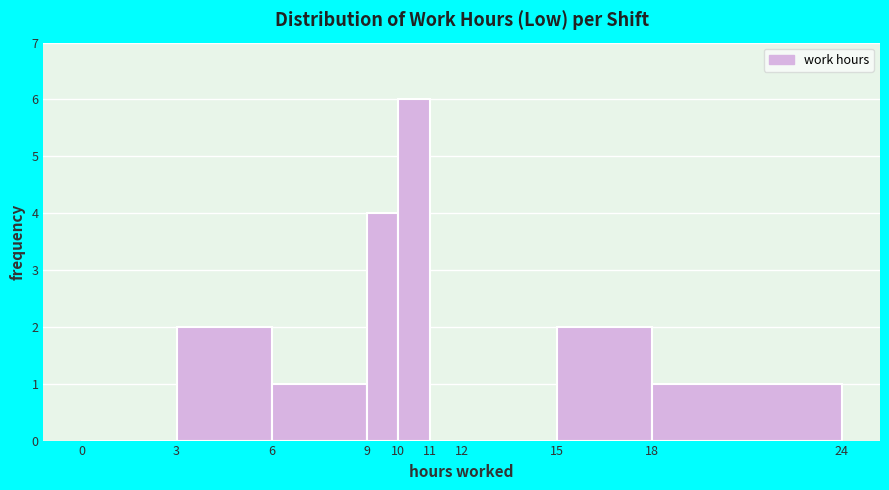

Reading left to right, transcribe this chart: for each bar, give the range it covers on the x-axis and its height. The values are not printed on the chart, so give them approximately, as read against the axis.

0 to 3: 0
3 to 6: 2
6 to 9: 1
9 to 10: 4
10 to 11: 6
11 to 12: 0
12 to 15: 0
15 to 18: 2
18 to 24: 1